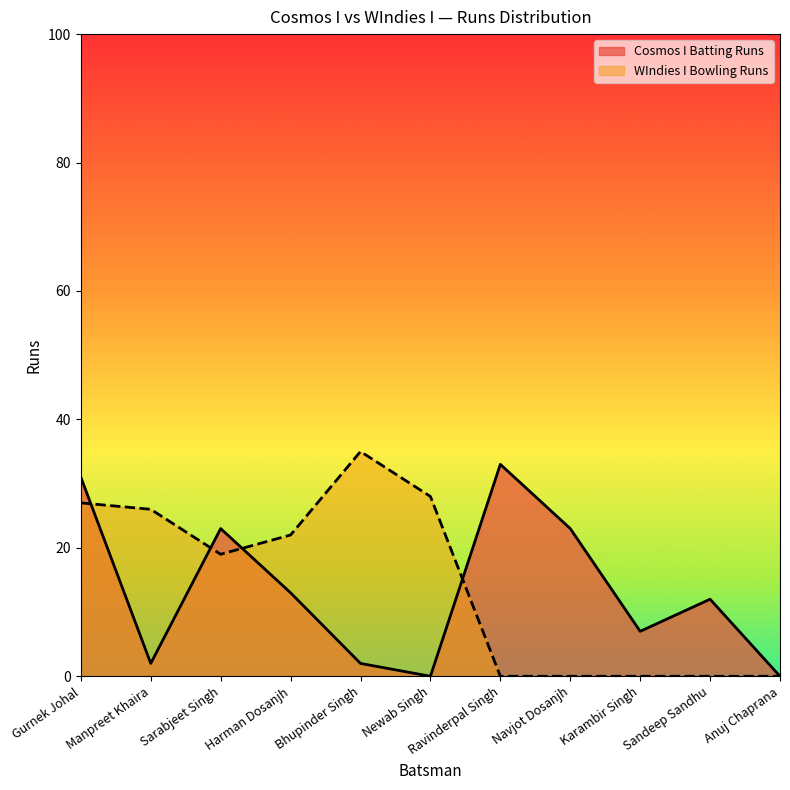

The WIndies I Bowling Runs series shows 0 at Ravinderpal Singh. True or false?

True